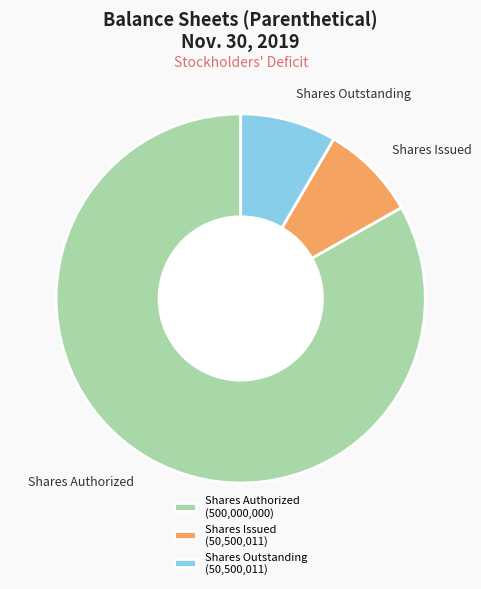

What is the ratio of the value at Shares Authorized to the value at Shares Issued?

9.9